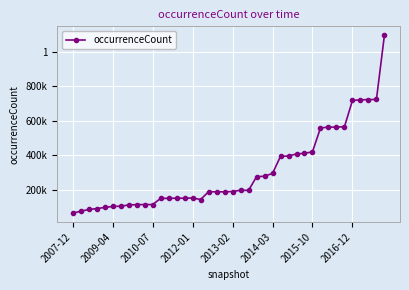

At which category does the chart reach its minimum across all series?

2007-12